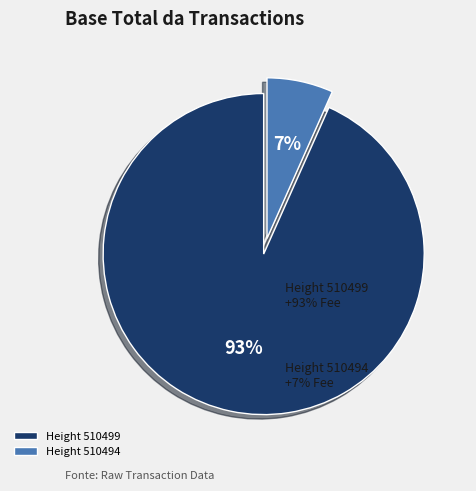

How many slices are in this pie chart?

2